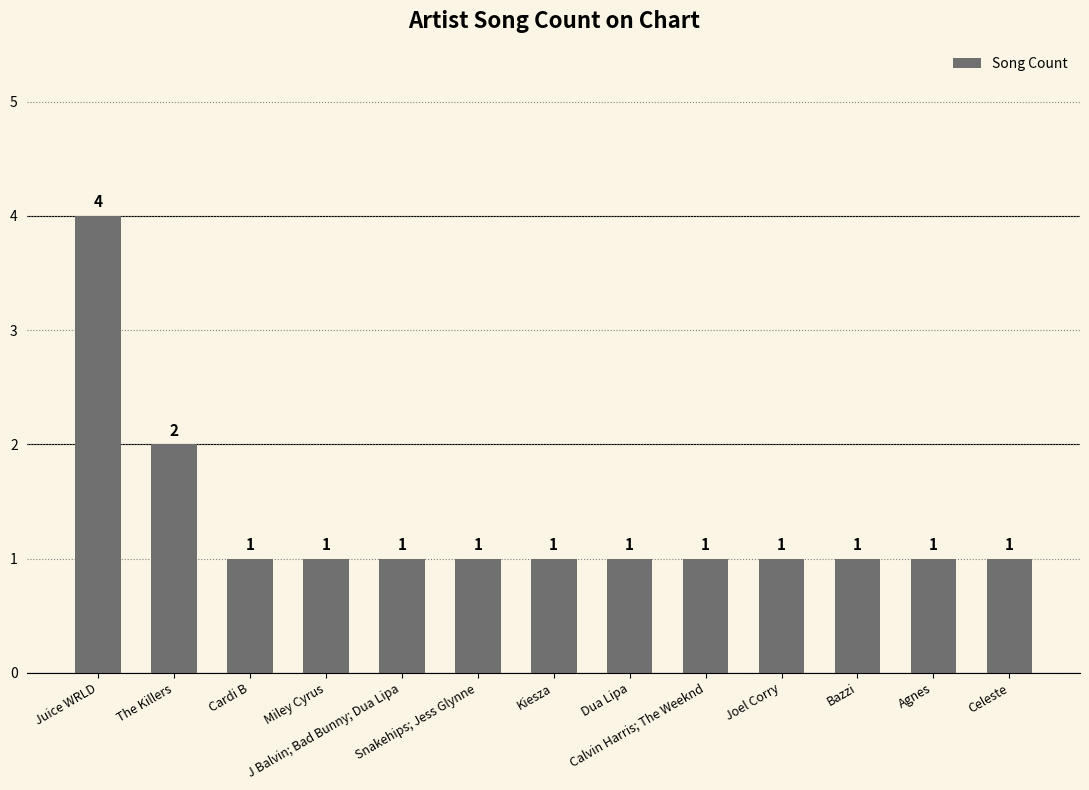

What is the value of the 11th bar from the left?

1